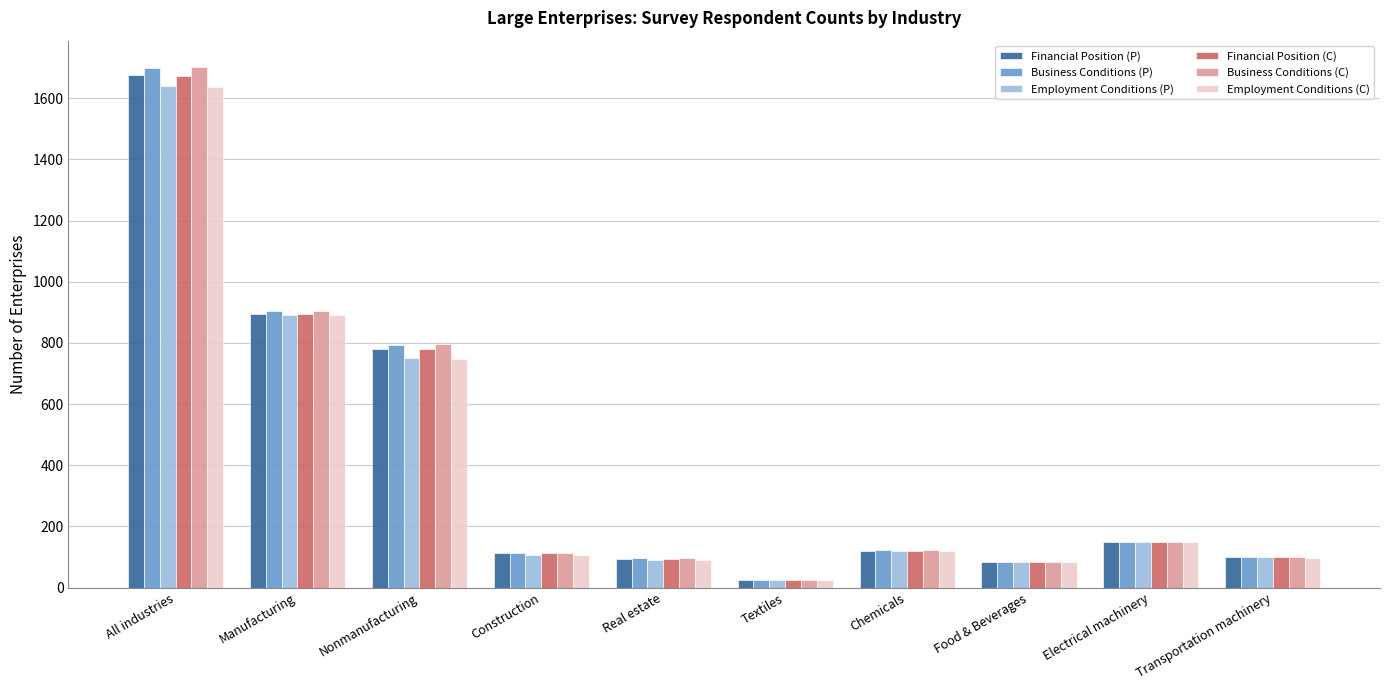

What is the label of the 5th bar from the left?

Real estate